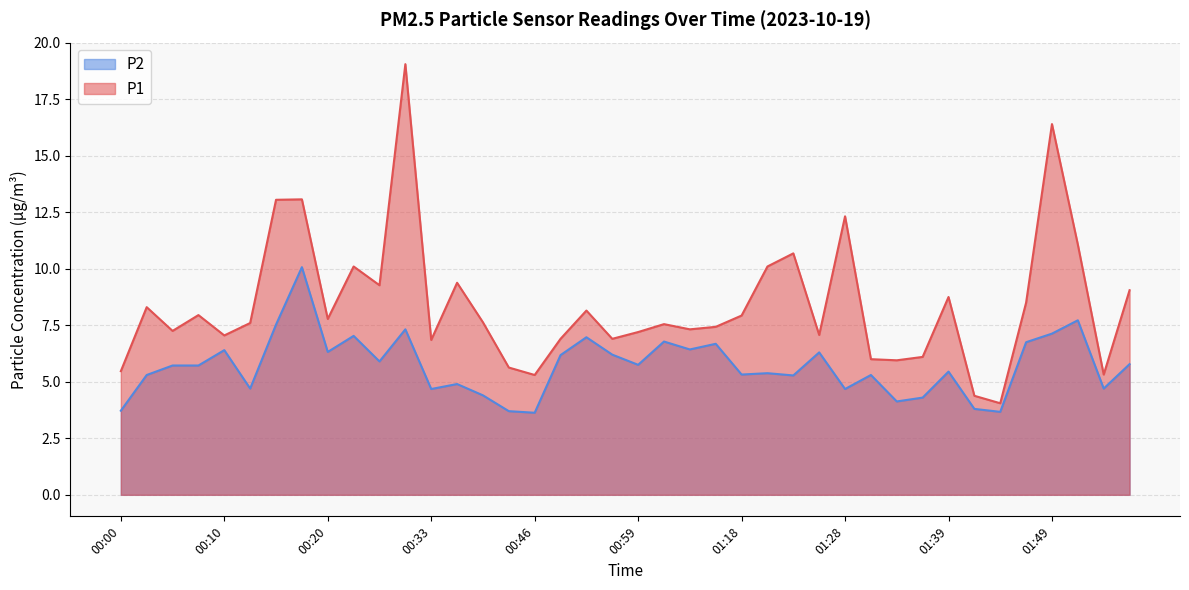

What is the total value across all series at 01:39?

14.2